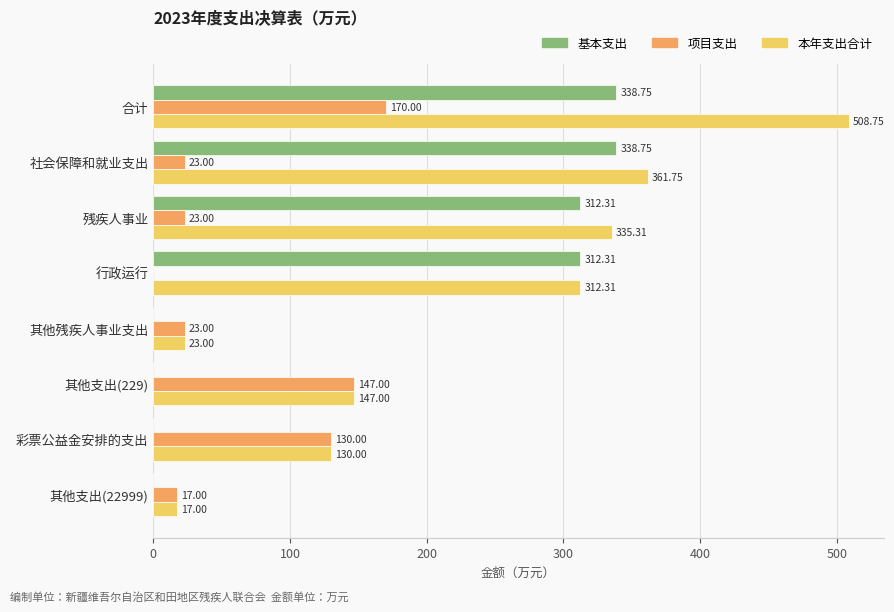

At which label is 本年支出合计 closest to 262?

行政运行